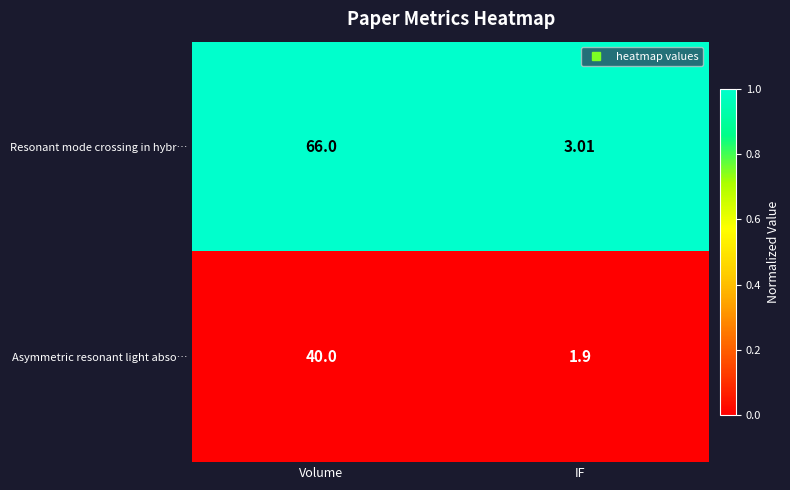

At which label is Asymmetric resonant light abso… closest to 20?

IF